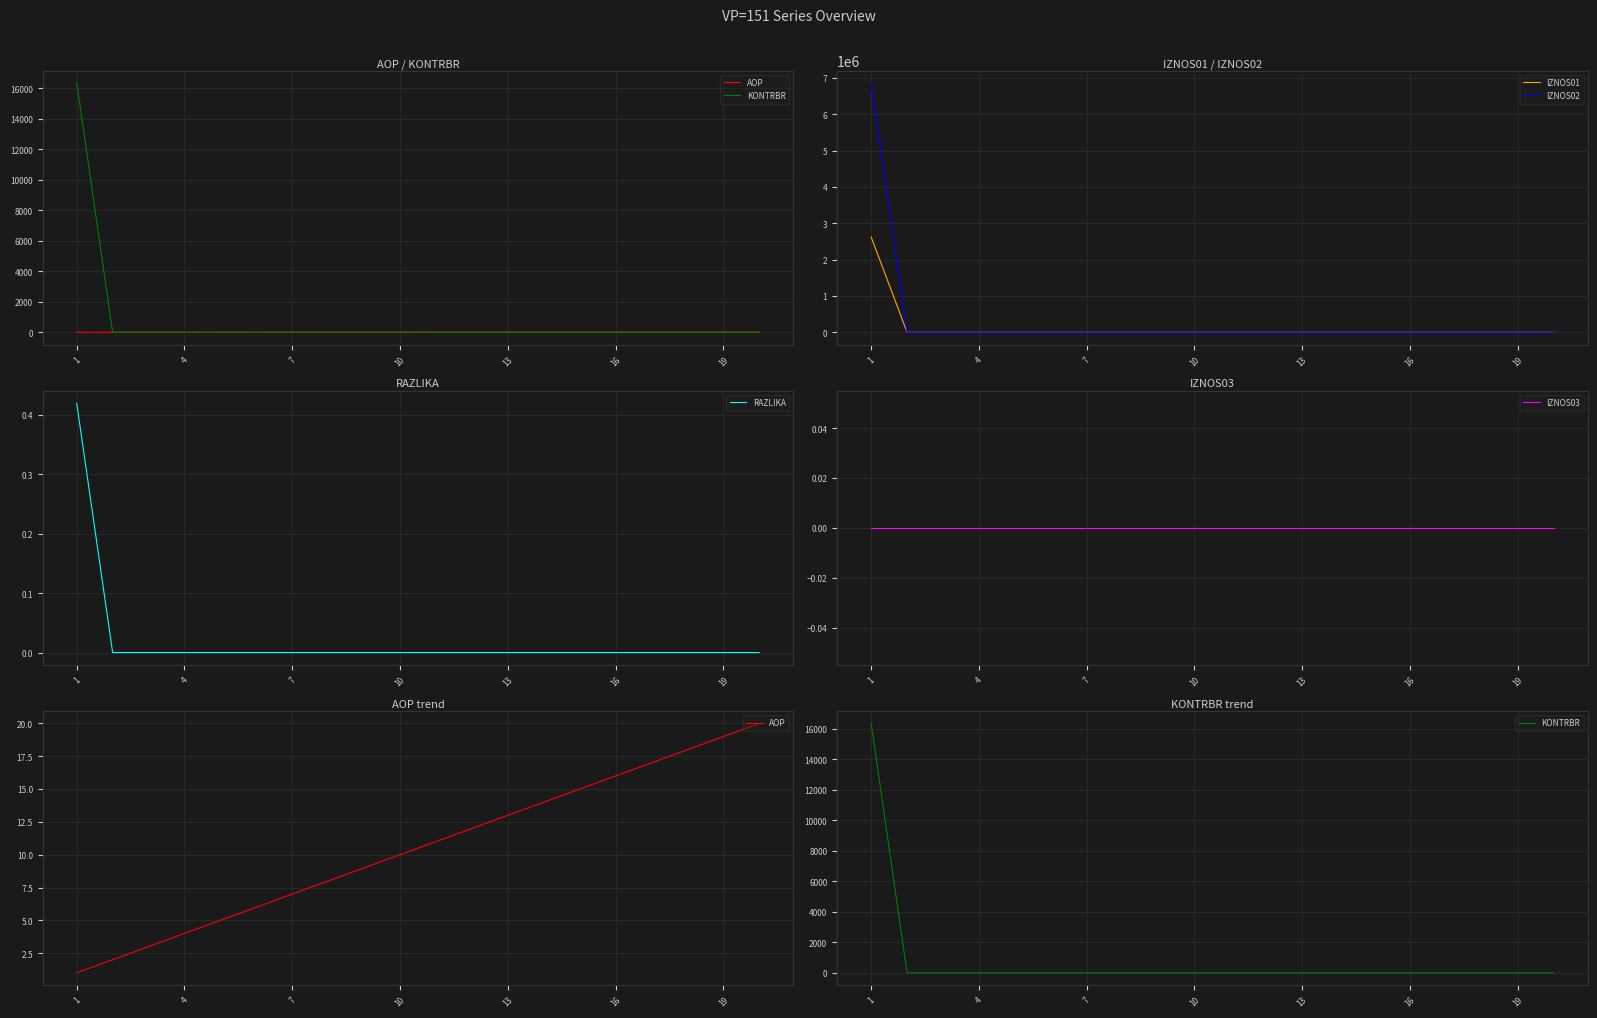

How many values in the KONTRBR series exceed 0?

1